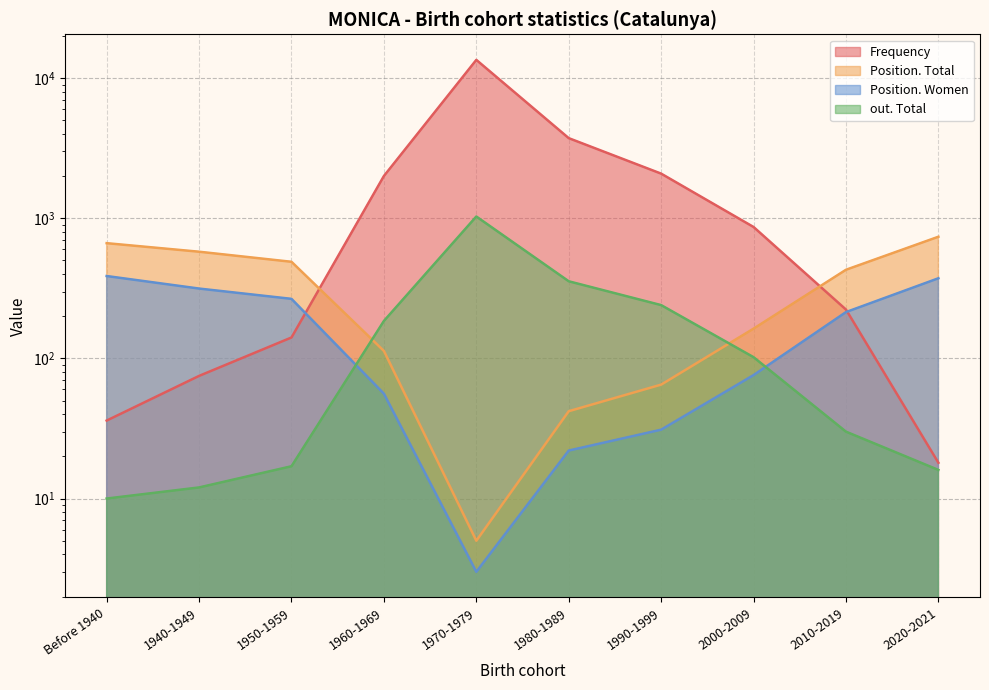

Rank the series by their maximum value, from highest to lowest.

Frequency, out. Total, Position. Total, Position. Women